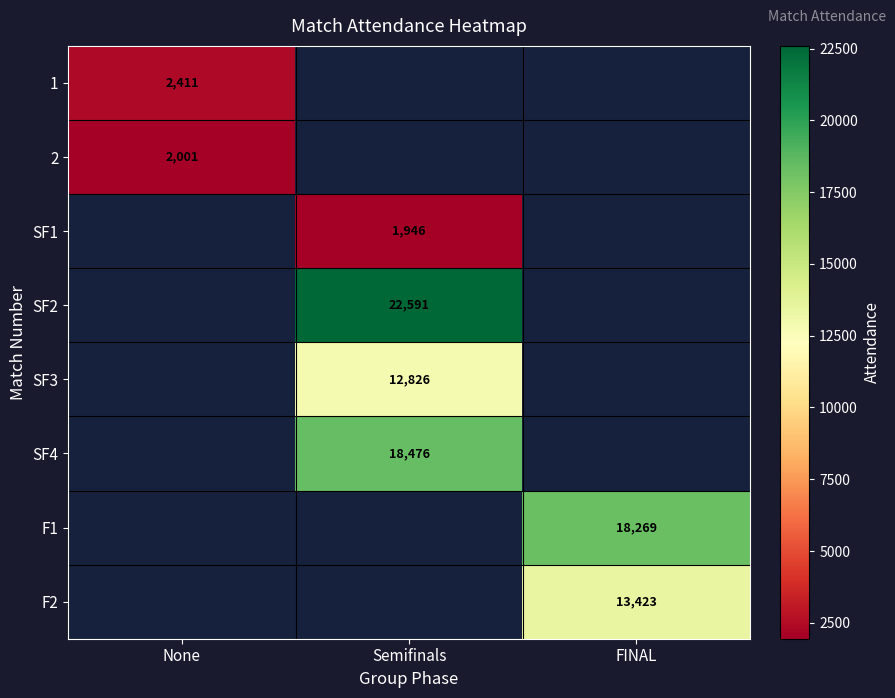

How many data points does each series have?

3